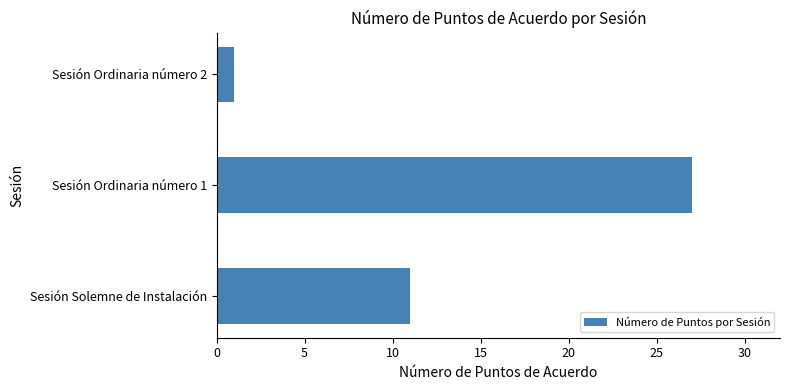

What is the change in value from Sesión Solemne de Instalación to Sesión Ordinaria número 1?

+16